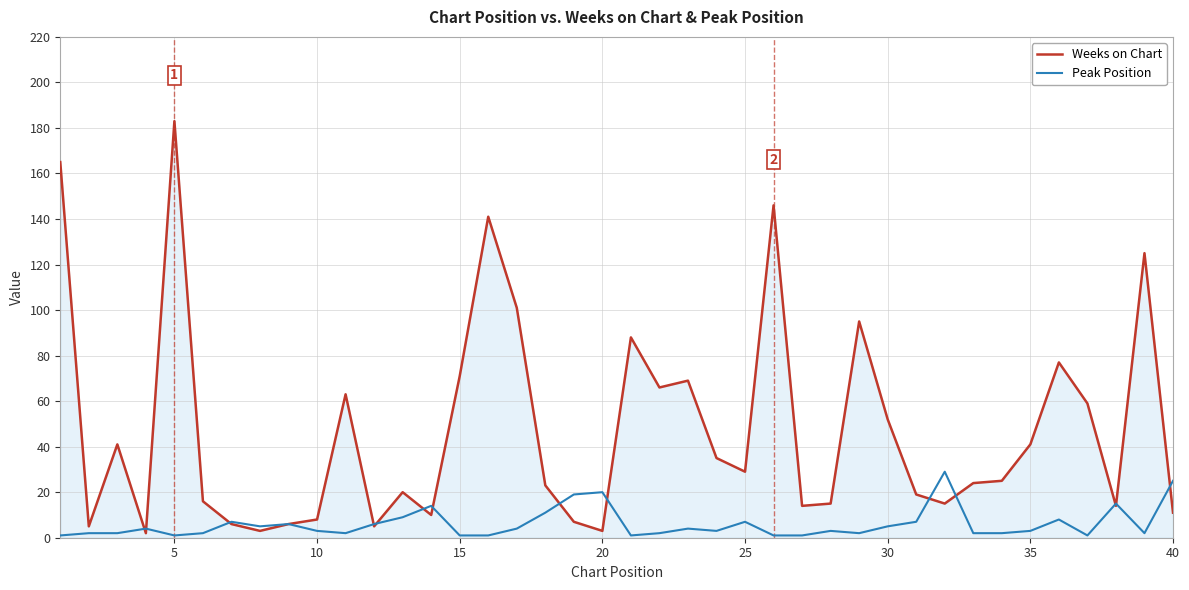

Which series has the largest total across all categories?

Weeks on Chart